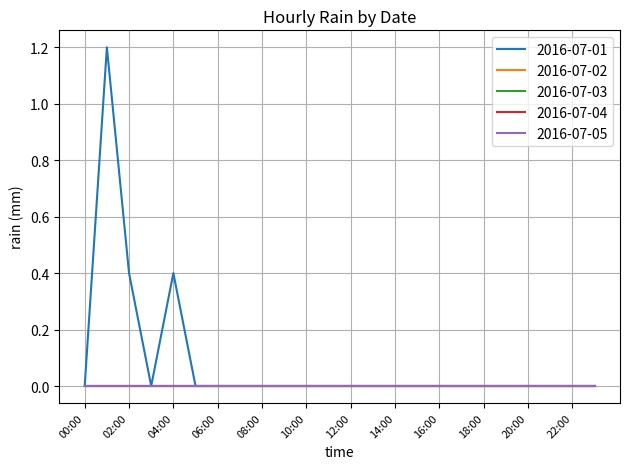

Which series has the widest spread of values?

2016-07-01